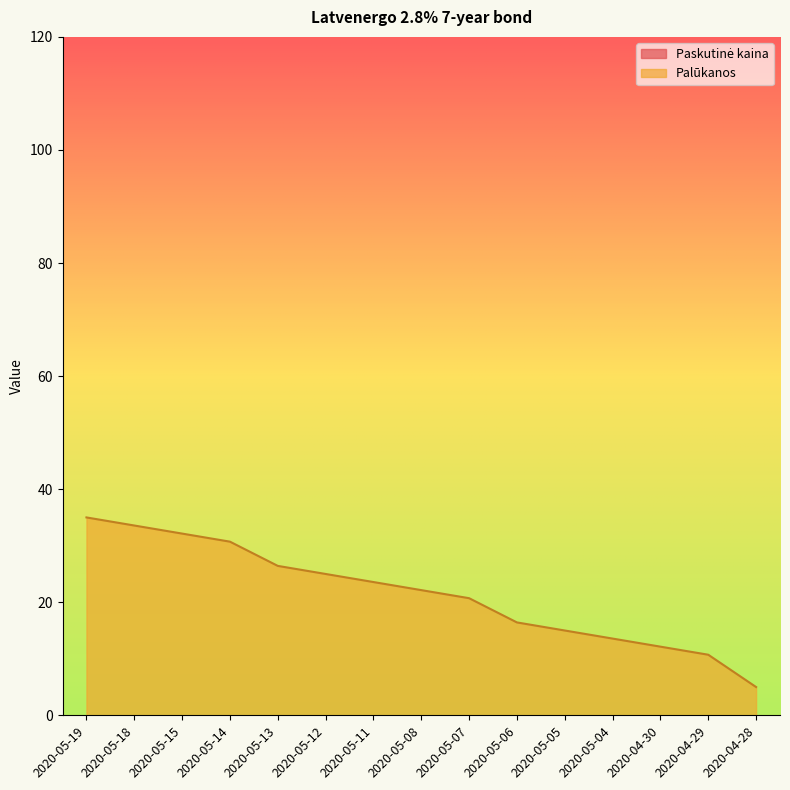

The value at 2020-05-07 is 7.3. True or false?

False